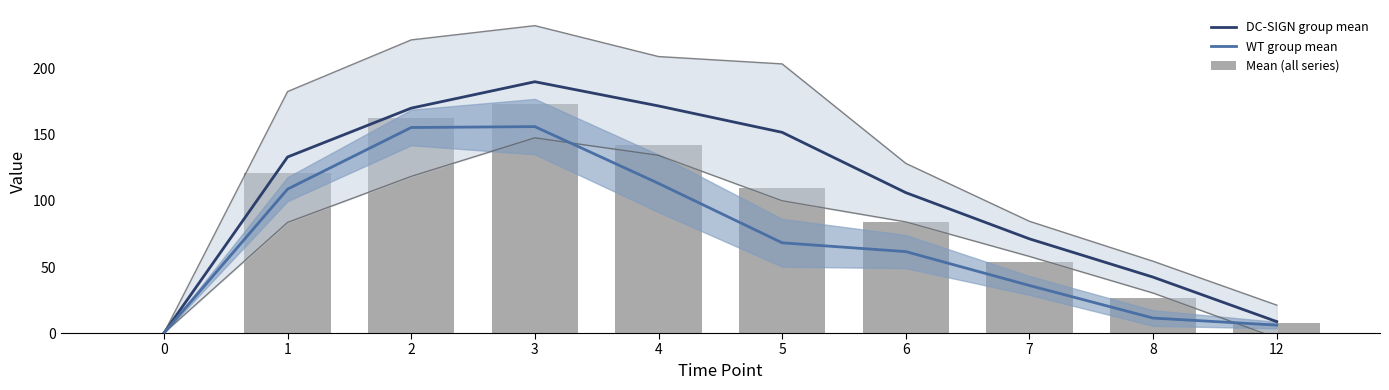

List the series in order of their overall mean, lowest first.

WT group mean, Mean (all series), DC-SIGN group mean